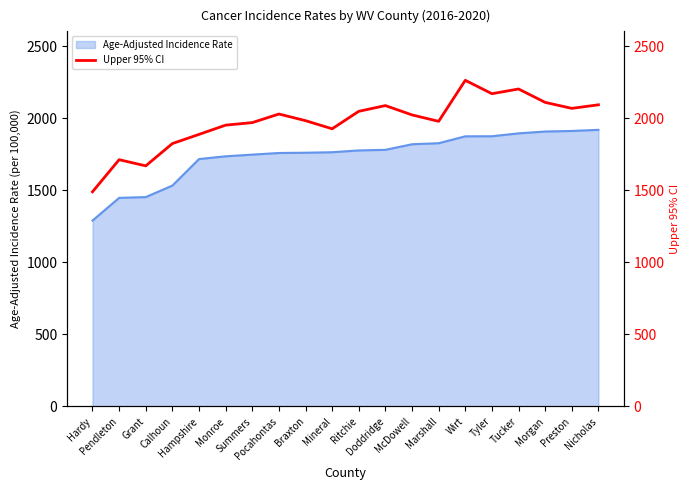

True or false: the data has more than 2 interior local peaks.

True